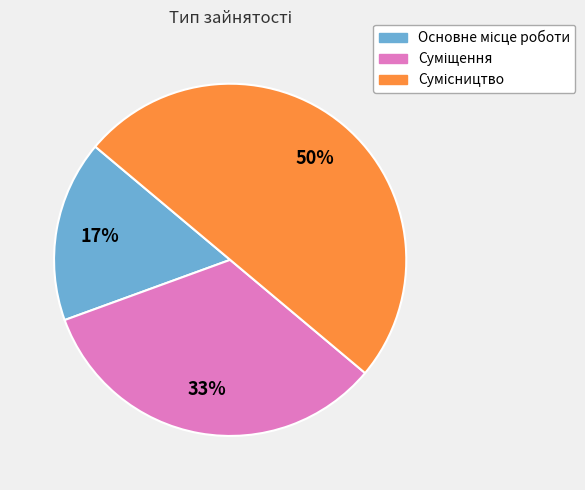

Count the number of slices in the pie.

3